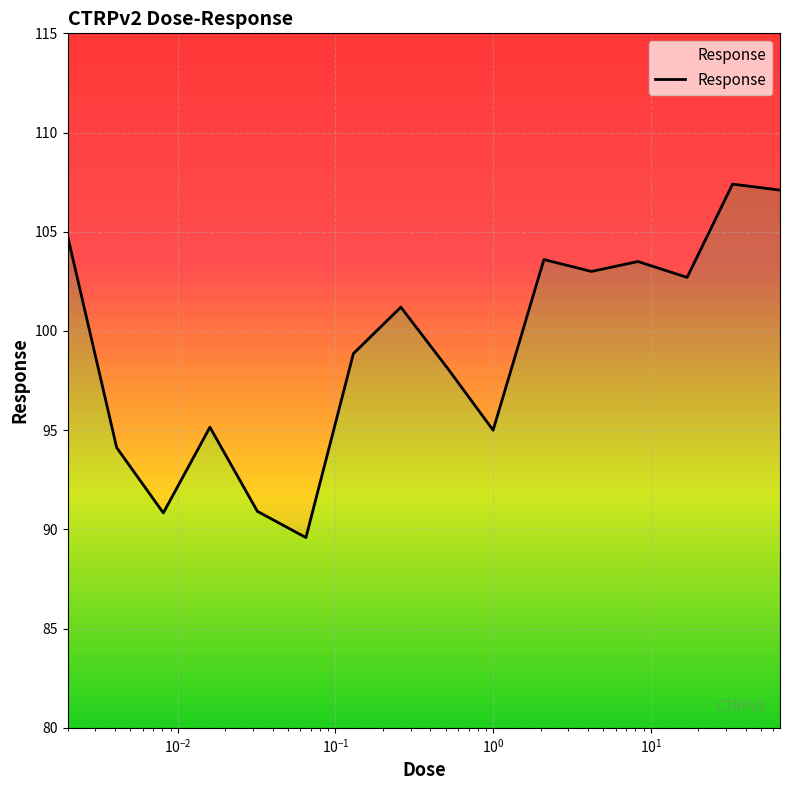

Is this an area chart (filled region under the line)?

No